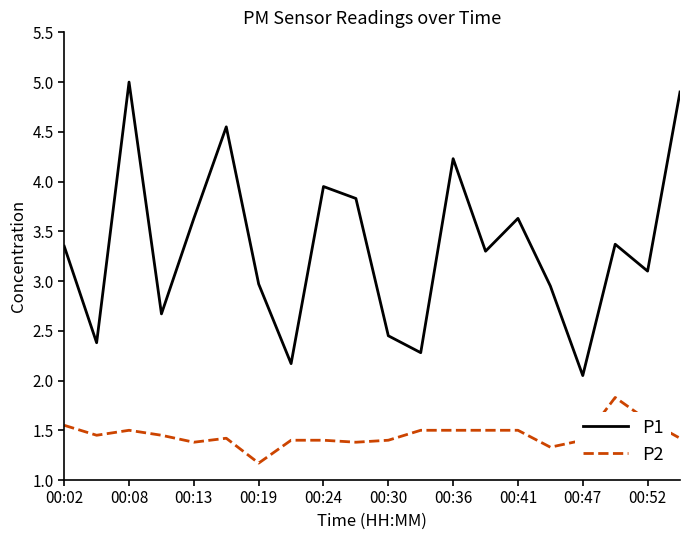

In P1, how many points are lower than both neighbors (excluding endpoints)?

7